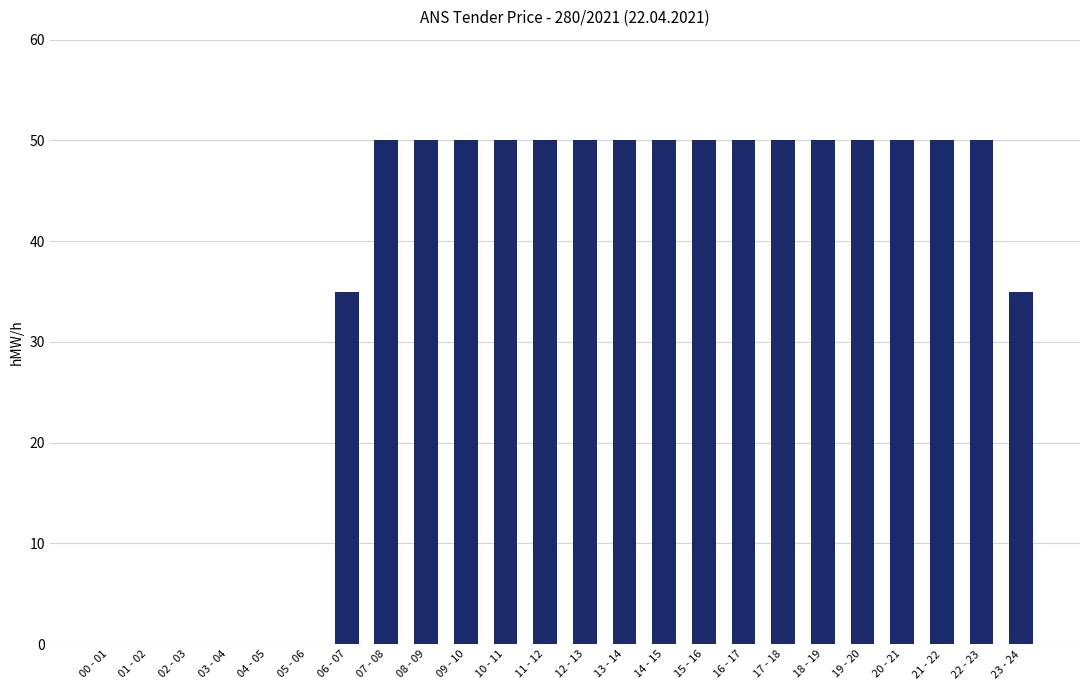

What is the greatest value displayed?

50